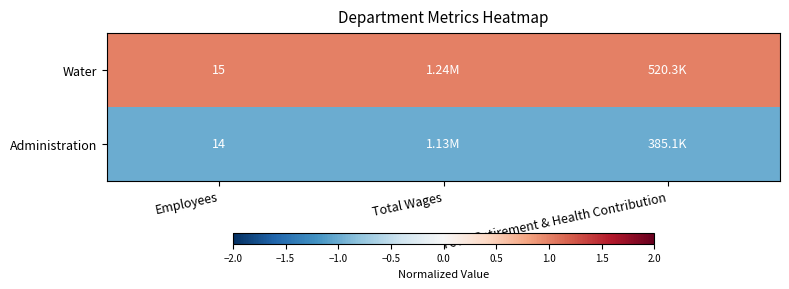

At Employees, list the series in order from smallest to largest.

Administration, Water